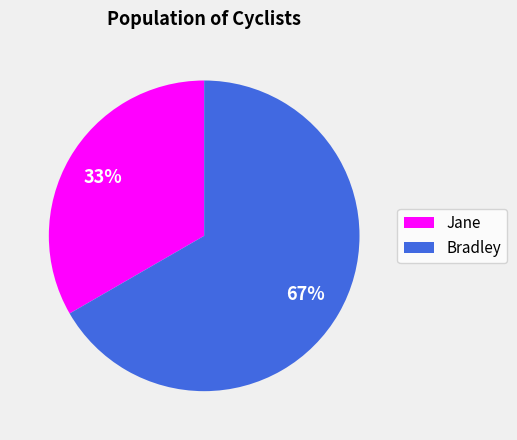

Is there a majority slice in this chart?

Yes